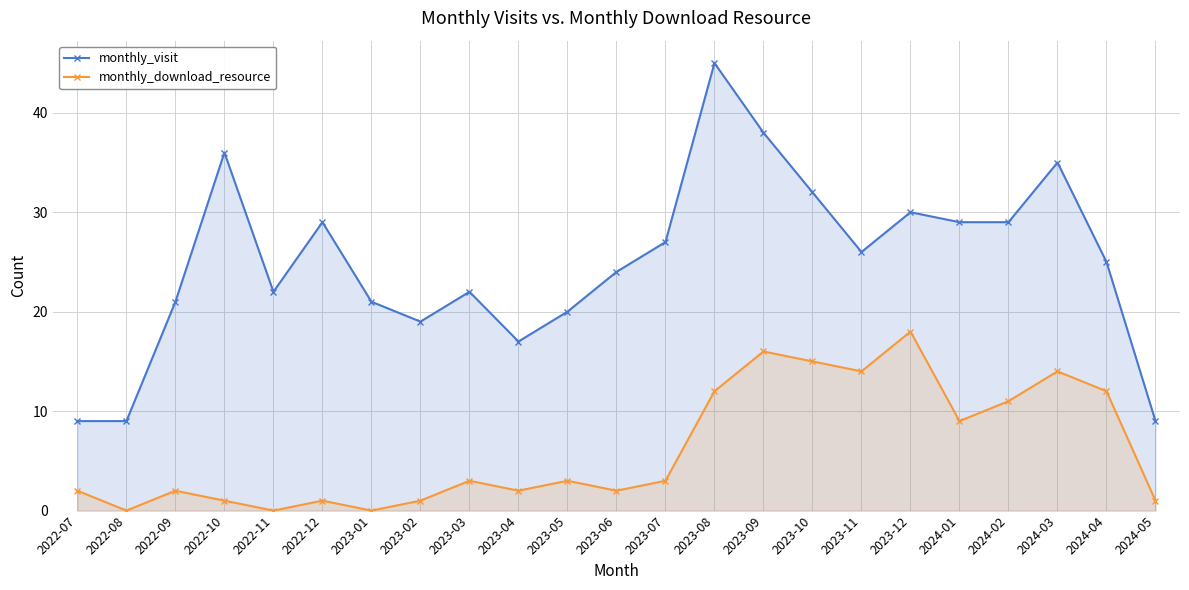

Reading left to right, what are all the values shown in this chart?

monthly_visit: 2022-07=9	2022-08=9	2022-09=21	2022-10=36	2022-11=22	2022-12=29	2023-01=21	2023-02=19	2023-03=22	2023-04=17	2023-05=20	2023-06=24	2023-07=27	2023-08=45	2023-09=38	2023-10=32	2023-11=26	2023-12=30	2024-01=29	2024-02=29	2024-03=35	2024-04=25	2024-05=9
monthly_download_resource: 2022-07=2	2022-08=0	2022-09=2	2022-10=1	2022-11=0	2022-12=1	2023-01=0	2023-02=1	2023-03=3	2023-04=2	2023-05=3	2023-06=2	2023-07=3	2023-08=12	2023-09=16	2023-10=15	2023-11=14	2023-12=18	2024-01=9	2024-02=11	2024-03=14	2024-04=12	2024-05=1